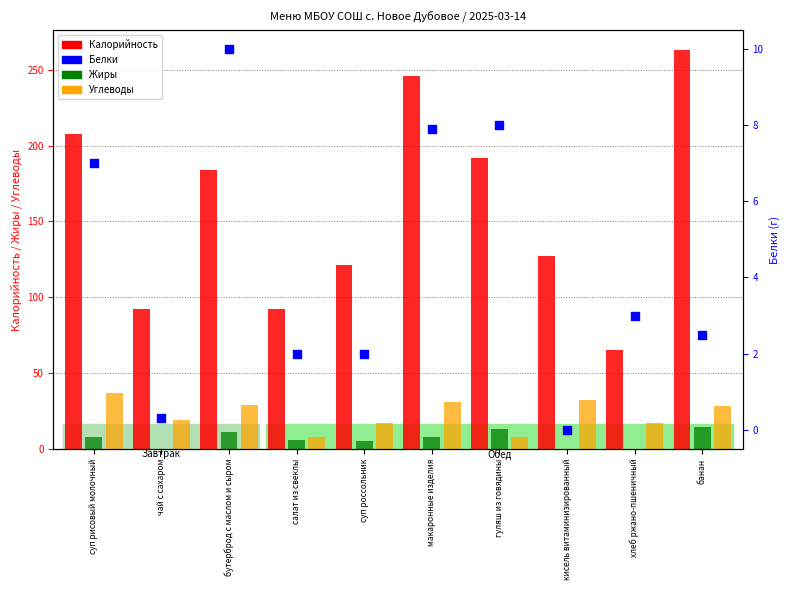

At how many categories does at least one series exceed 62?

10